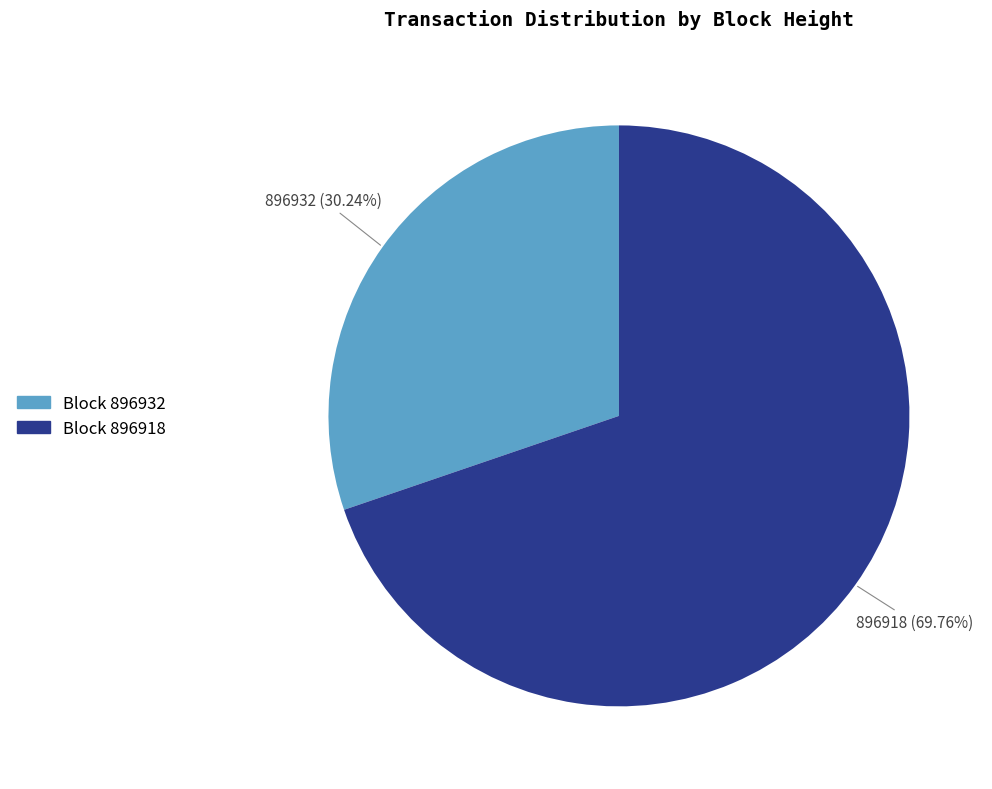

Does any single category account for the majority?

Yes